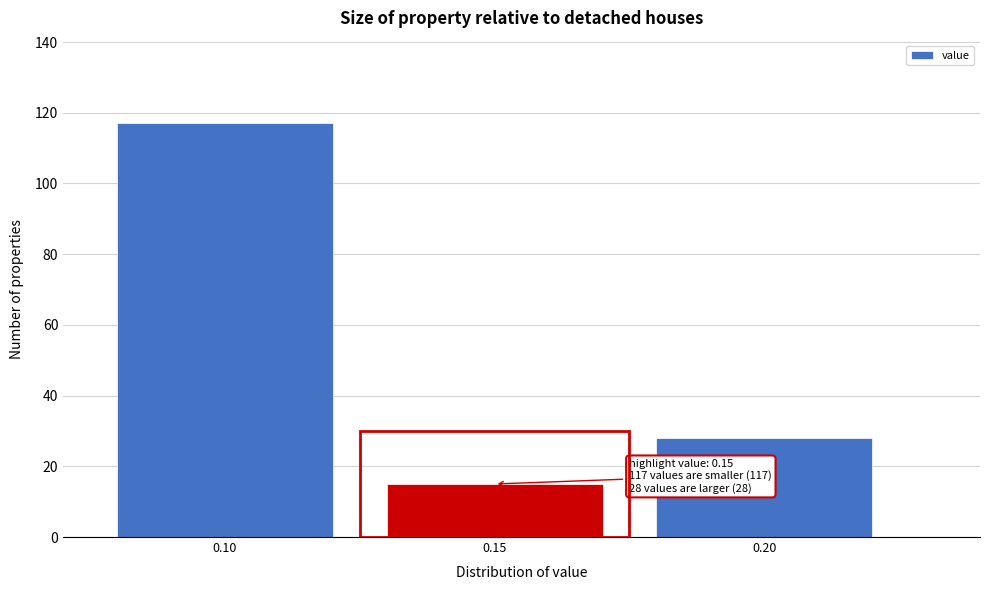

Reading left to right, transcribe all the data shown in this chart.

0.10=117	0.15=15	0.20=28